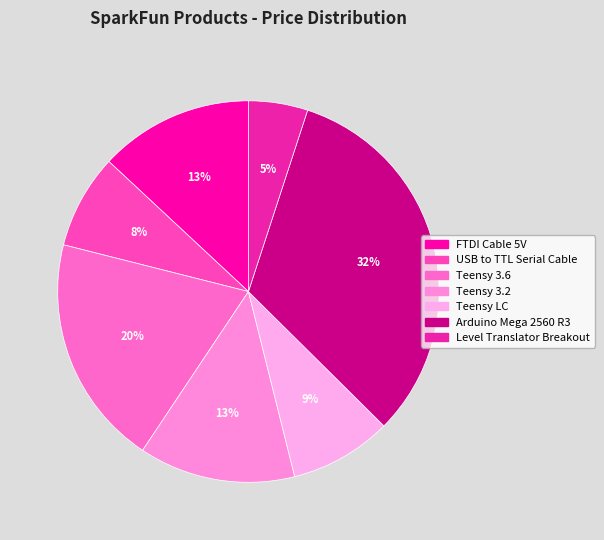

Rank the categories by value from highest to lowest.

Arduino Mega 2560 R3, Teensy 3.6, Teensy 3.2, FTDI Cable 5V, Teensy LC, USB to TTL Serial Cable, Level Translator Breakout